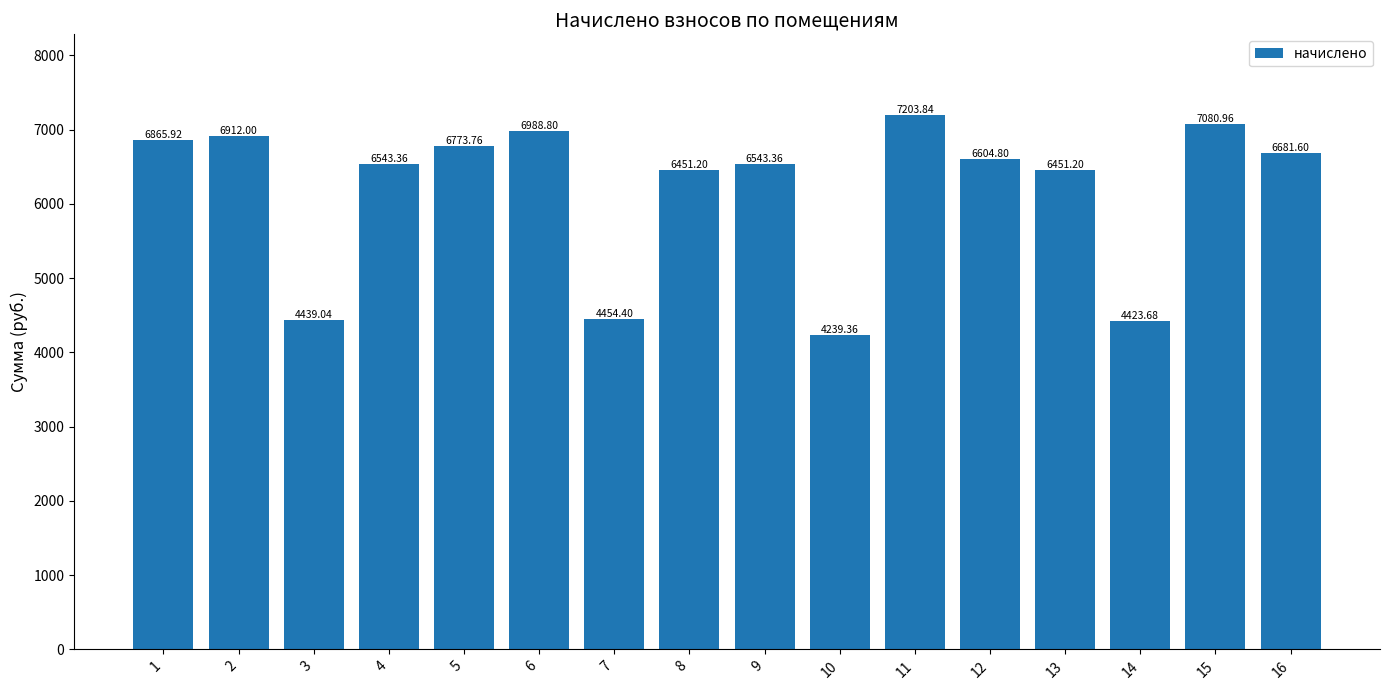

Are the bars horizontal?

No